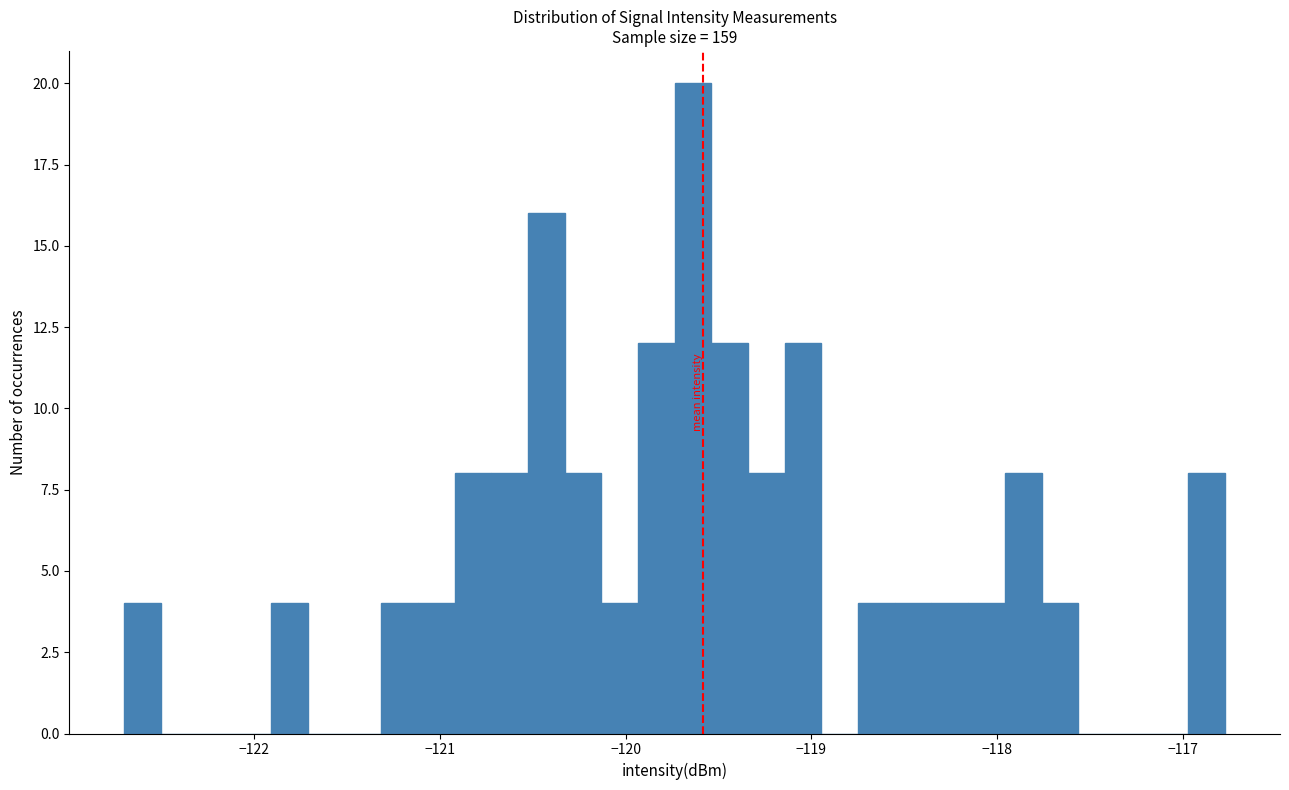

Around what value on the x-axis is the tallest bar? Give the approximate position of its centre, as read against the axis.

-119.6